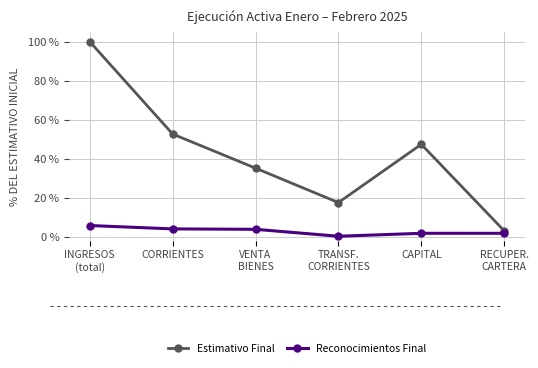

What is the highest value of the Reconocimientos Final series?

5.7